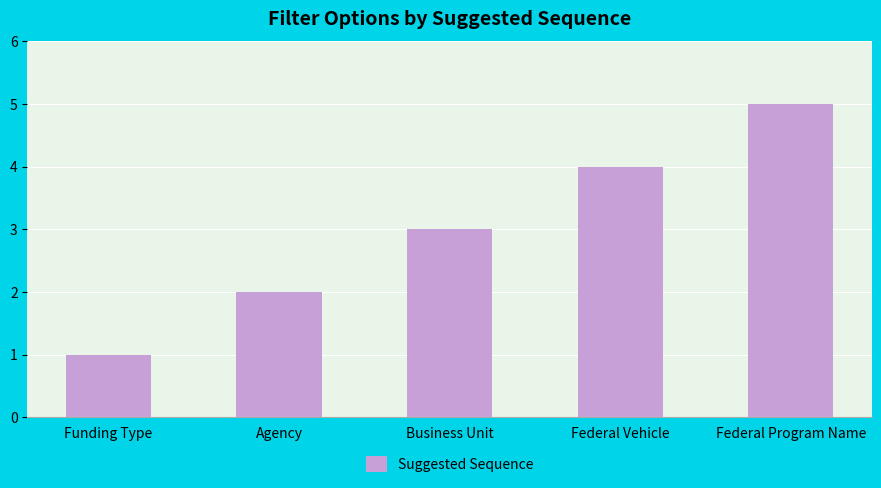

Which category has the highest value across all series?

Federal Program Name